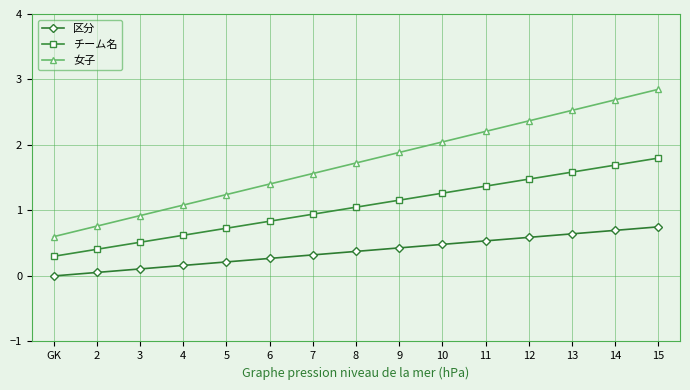

What position from the left is 5?

5